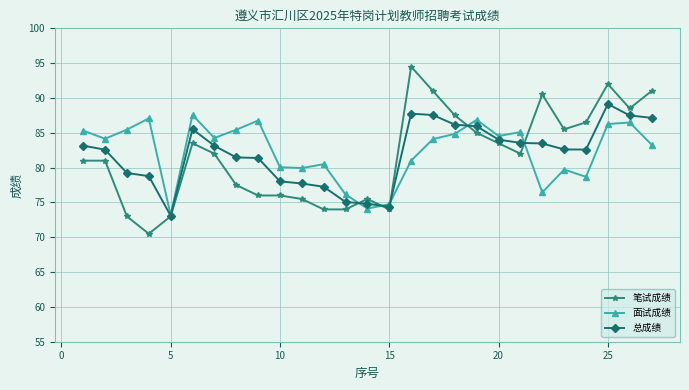

What is the sum of all 总成绩 values?

2213.0